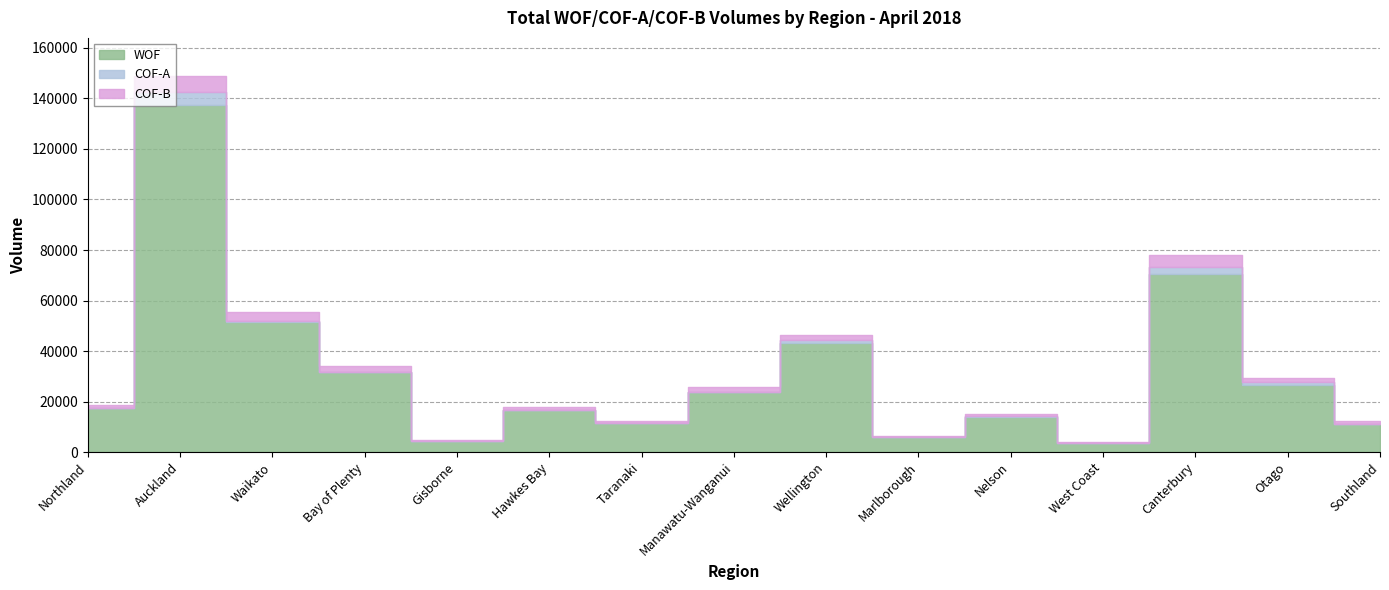

Rank the series at Taranaki from lowest to highest value.

COF-A, COF-B, WOF